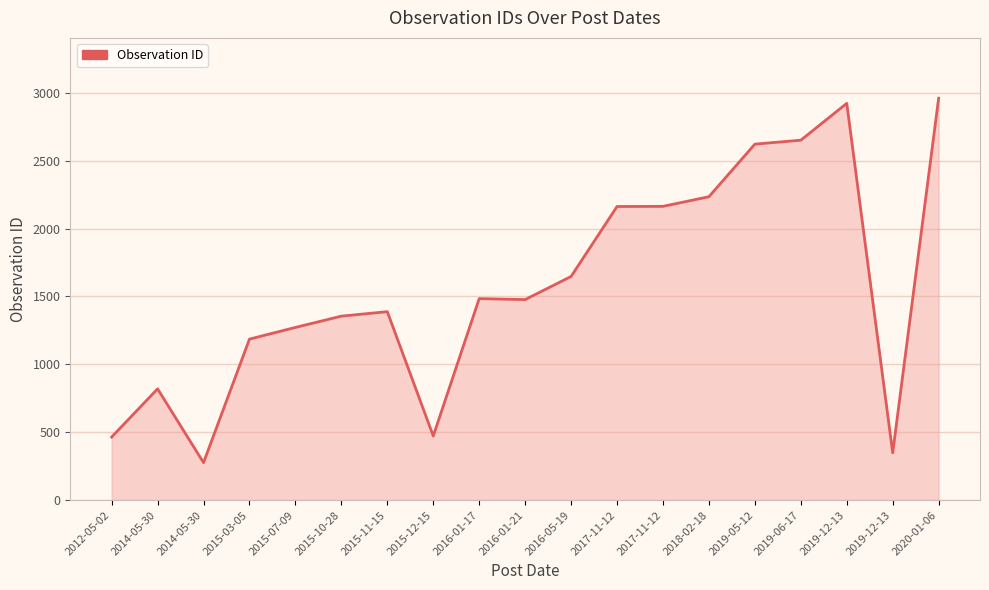

What is the sum of the values at 2017-11-12 and 2015-07-09?

3434